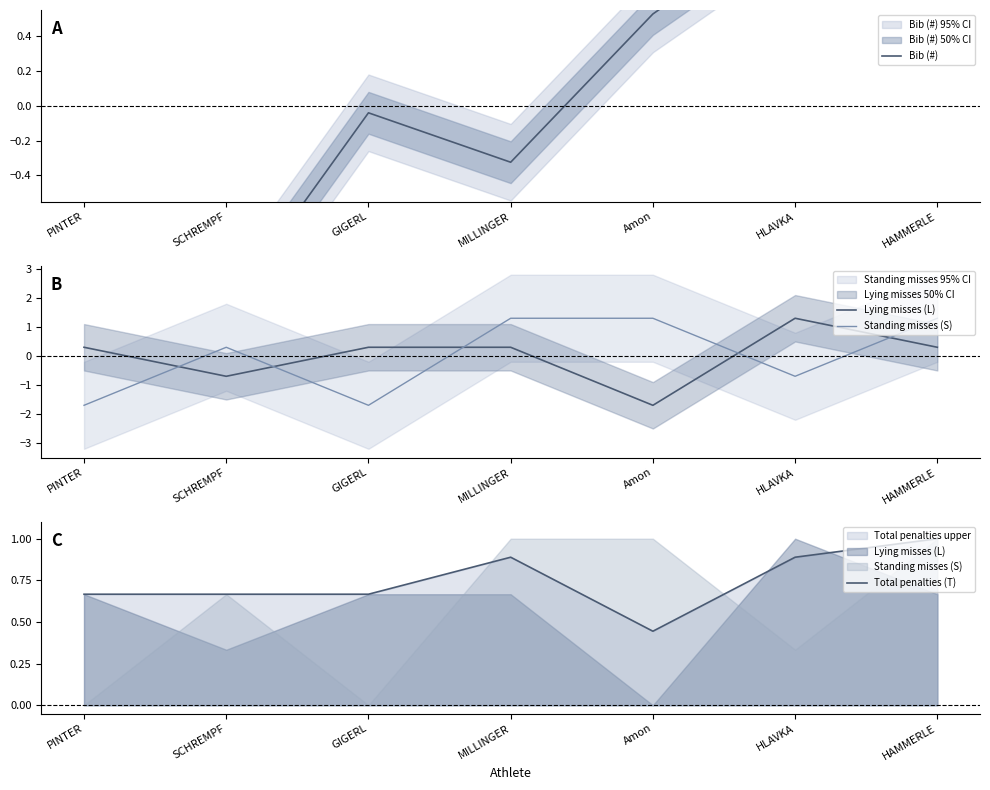

Where do Bib (#) and Standing misses (S) first cross each other?

PINTER and SCHREMPF